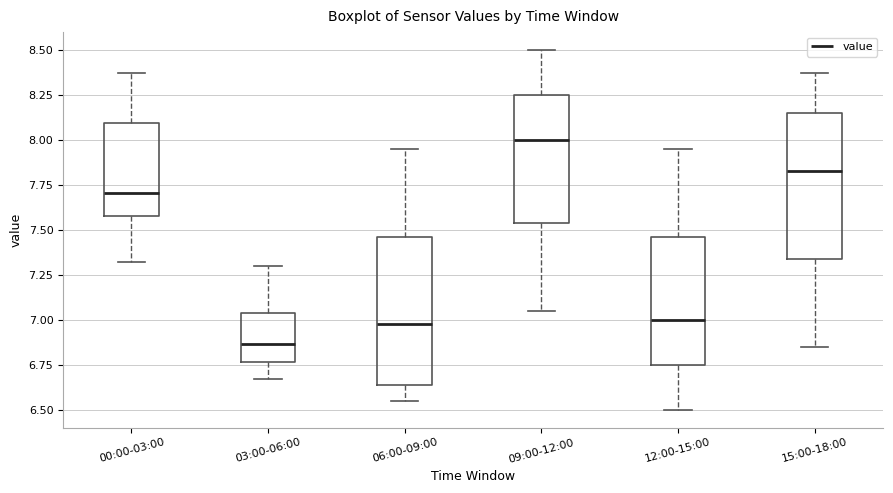

Reading left to right, transcribe this box plot: for each box, give where its median line is, the range the box spans, and where its two whiskers end, as read against the y-axis. The values are not printed on the chart, so give them approximately, as read against the axis.

00:00-03:00: median 7.70, box 7.60 to 8.10, whiskers 7.30 to 8.35
03:00-06:00: median 6.85, box 6.75 to 7.05, whiskers 6.65 to 7.30
06:00-09:00: median 7.00, box 6.65 to 7.45, whiskers 6.55 to 7.95
09:00-12:00: median 8.00, box 7.55 to 8.25, whiskers 7.05 to 8.50
12:00-15:00: median 7.00, box 6.75 to 7.45, whiskers 6.50 to 7.95
15:00-18:00: median 7.85, box 7.35 to 8.15, whiskers 6.85 to 8.35